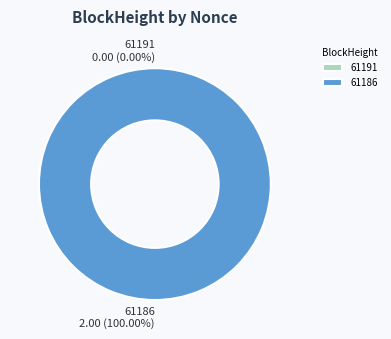

Count the number of slices in the pie.

2